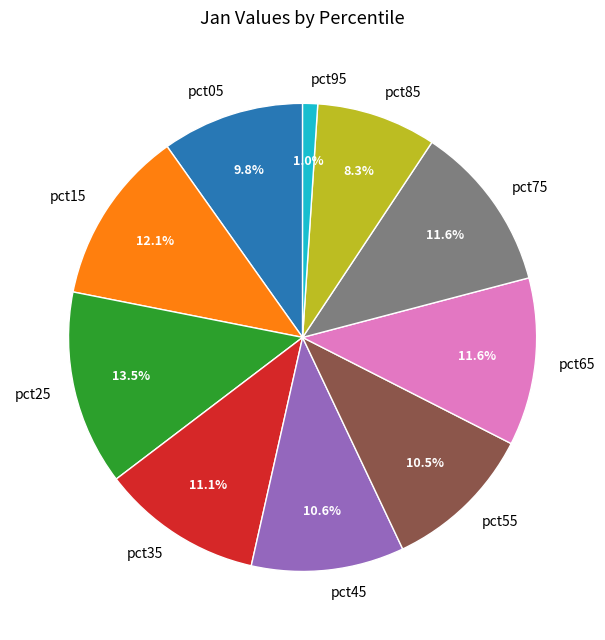

Is pct45 the majority of the pie?

No